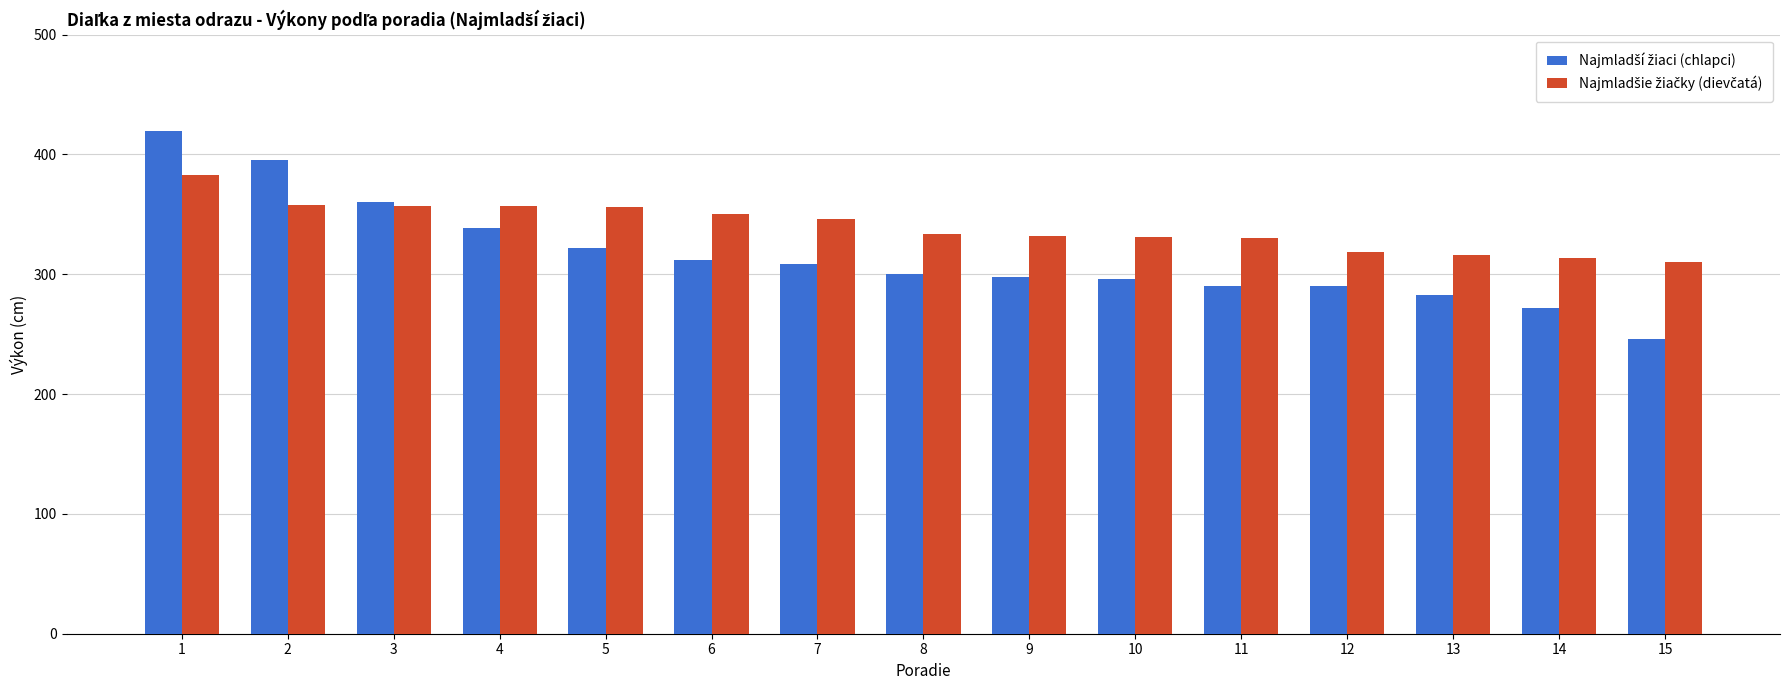

What is the greatest value displayed?

420